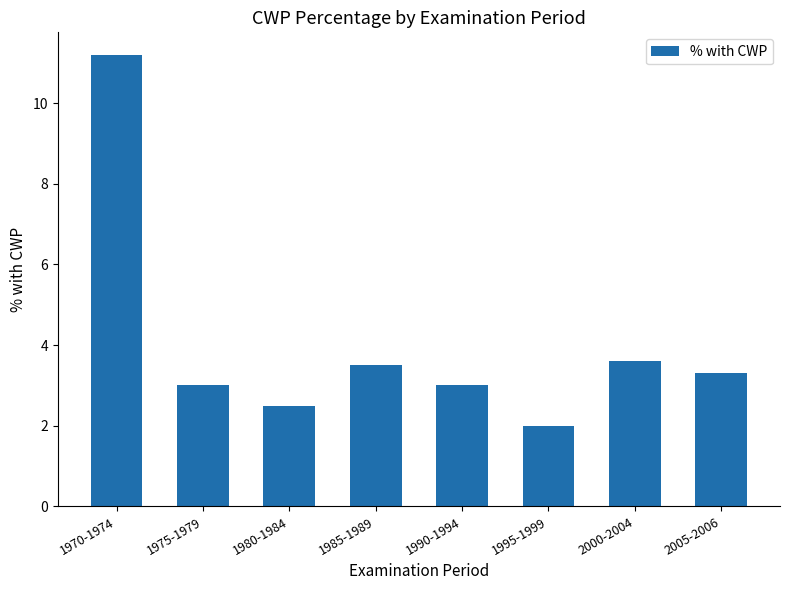

What value does the data have at 1975-1979?

3.0